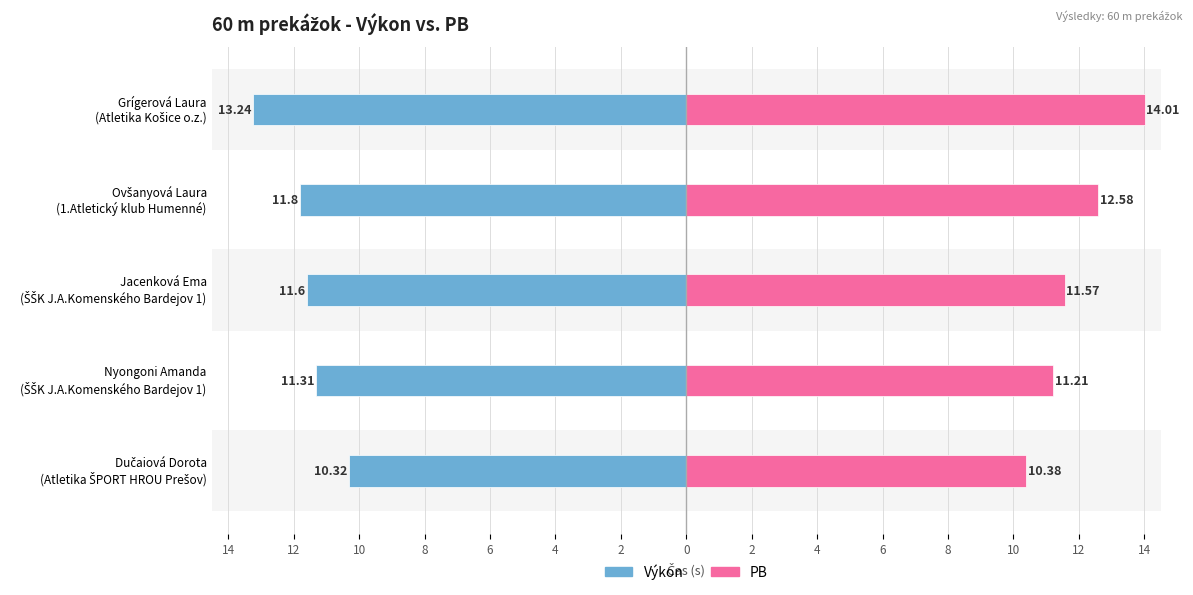

Reading left to right, extract all data points from this chart.

Výkon: -10.3	-11.3	-11.6	-11.8	-13.2
PB: 10.4	11.2	11.6	12.6	14.0